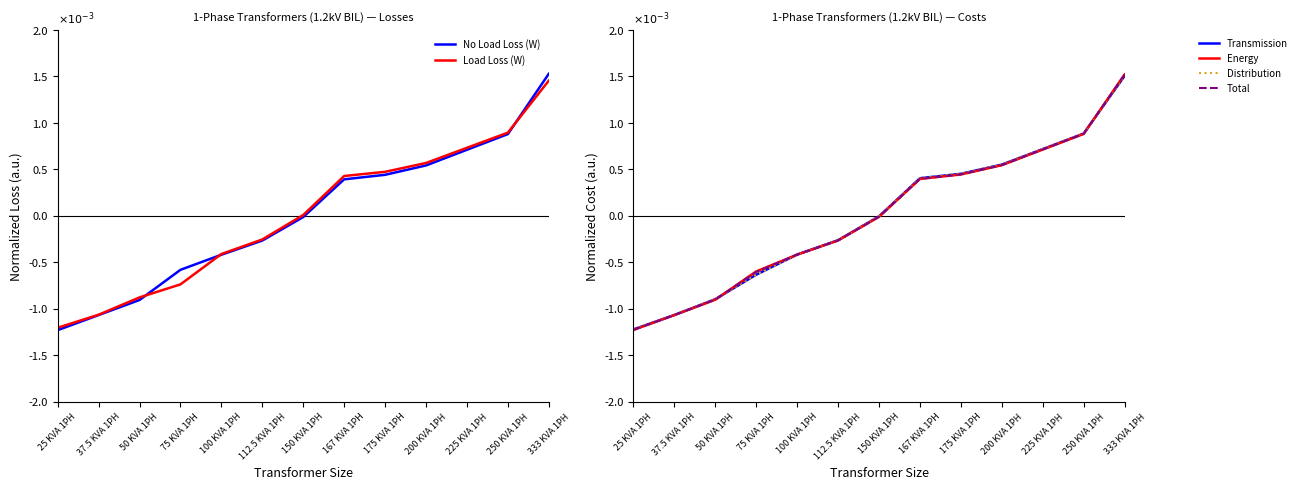

At which category is the sum across all series the highest?

333 KVA 1PH